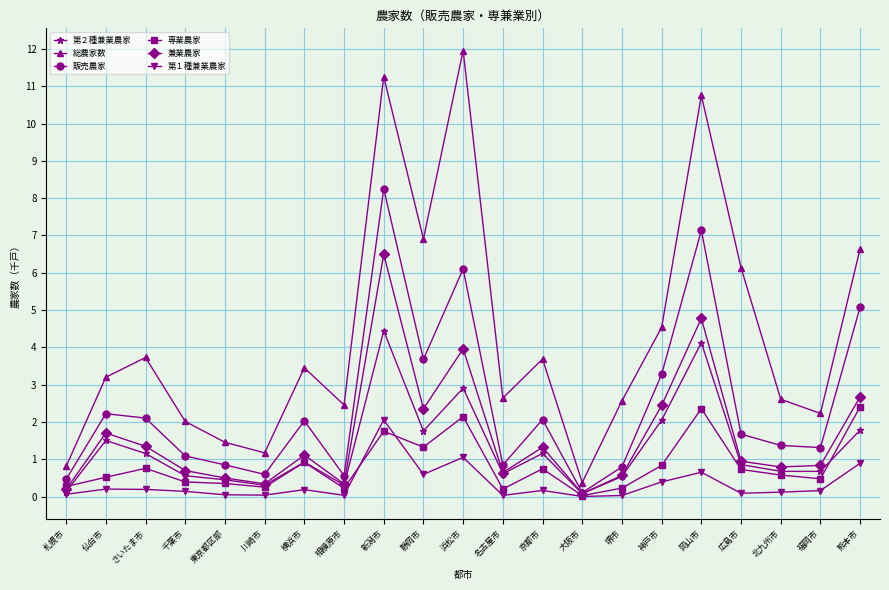

What are all the series names shown in the legend?

第２種兼業農家, 総農家数, 販売農家, 専業農家, 兼業農家, 第１種兼業農家